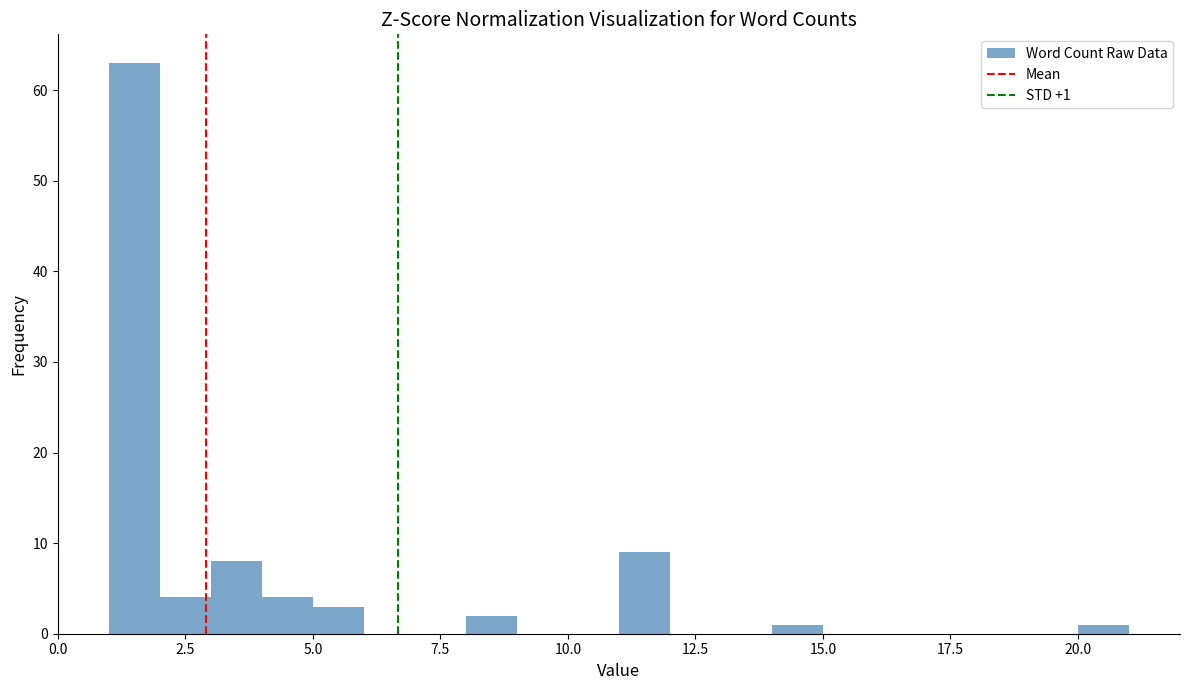

Read against the x-axis, roughly where is the centre of the tallest bar?

1.5